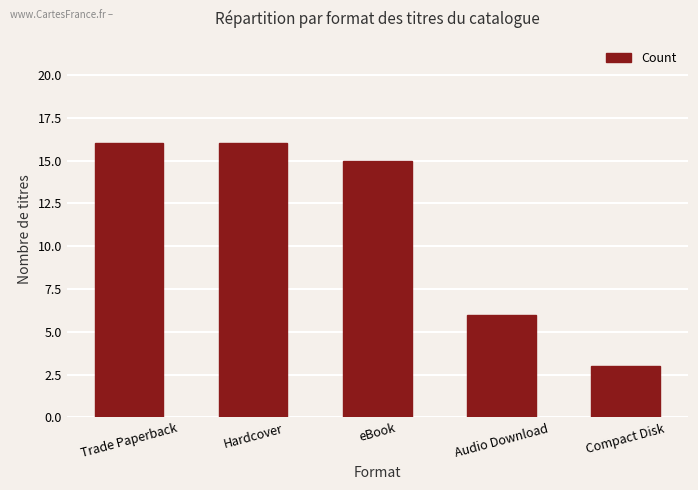

What is the ratio of the value at Audio Download to the value at eBook?

0.4